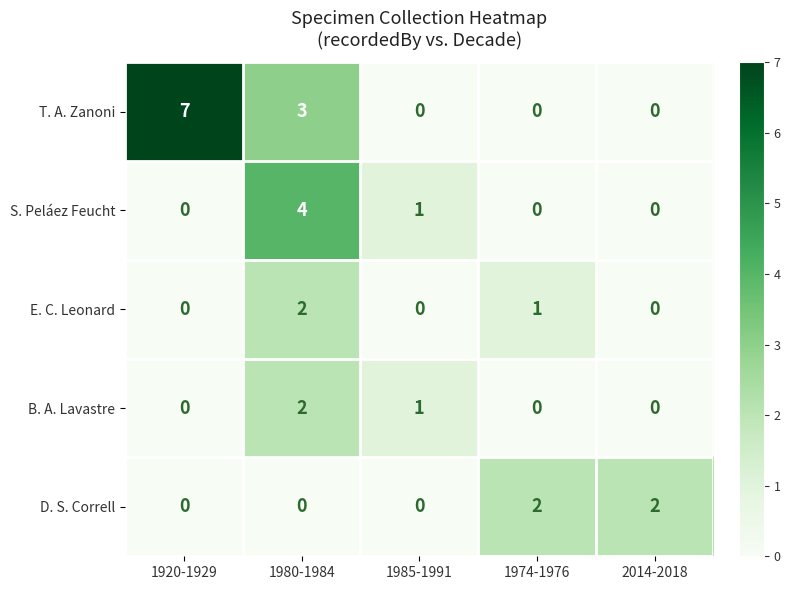

Which series changed the most between 1920-1929 and 1974-1976?

T. A. Zanoni